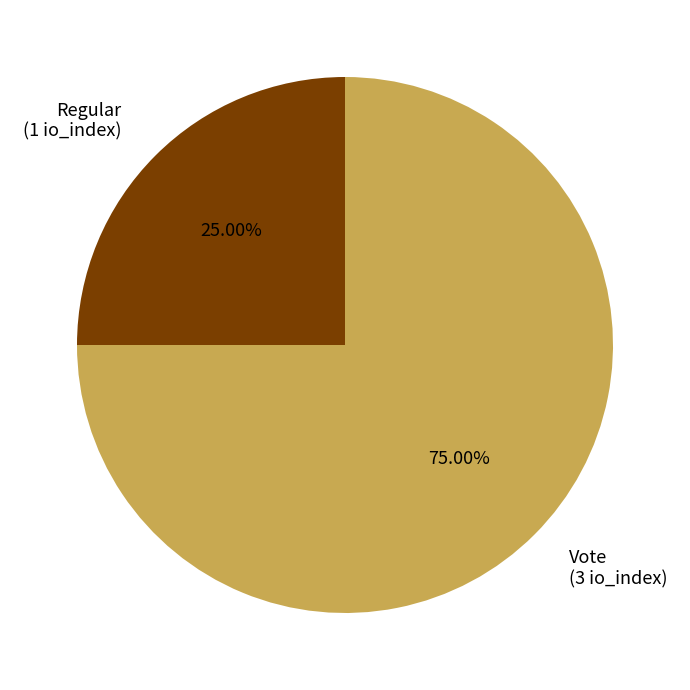

Combined, what portion of the pie is Regular and Vote?

100.0%